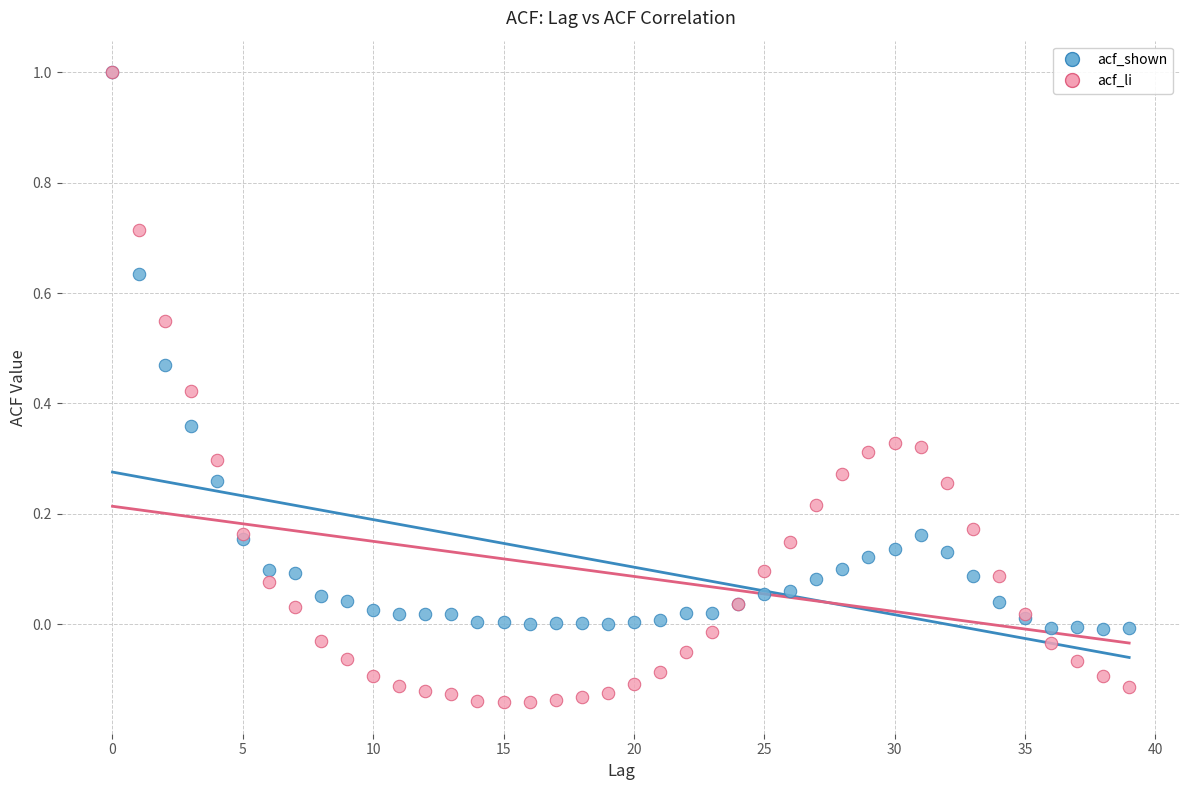

Which series has the widest spread of Y values?

acf_li